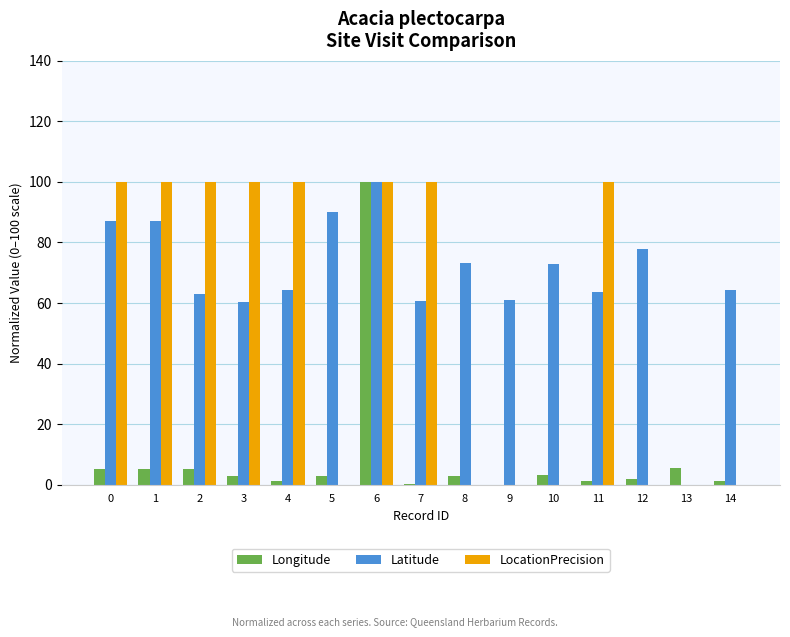

What is the total value across all series at 12?

79.5